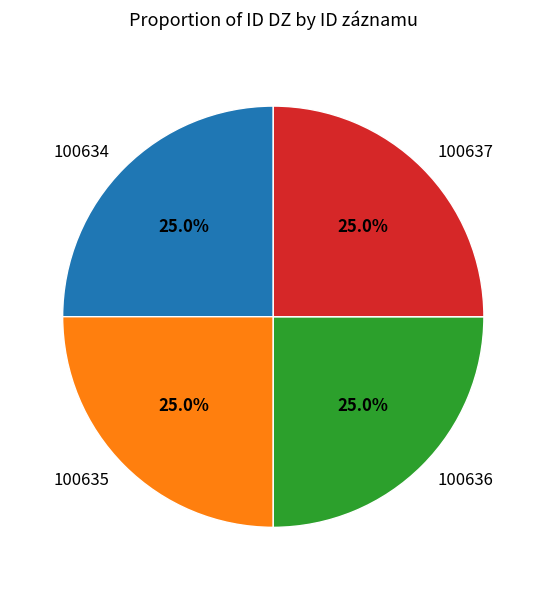

What is the ratio of the value at 100635 to the value at 100636?

1.0